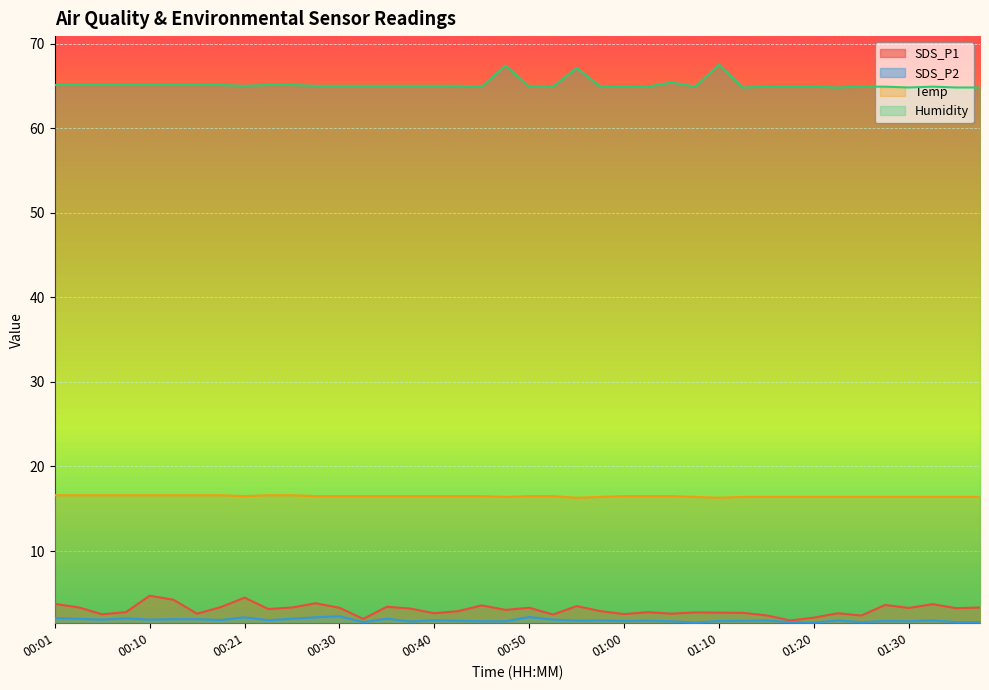

What is the spread (max minus min) of values at 01:20?

63.4